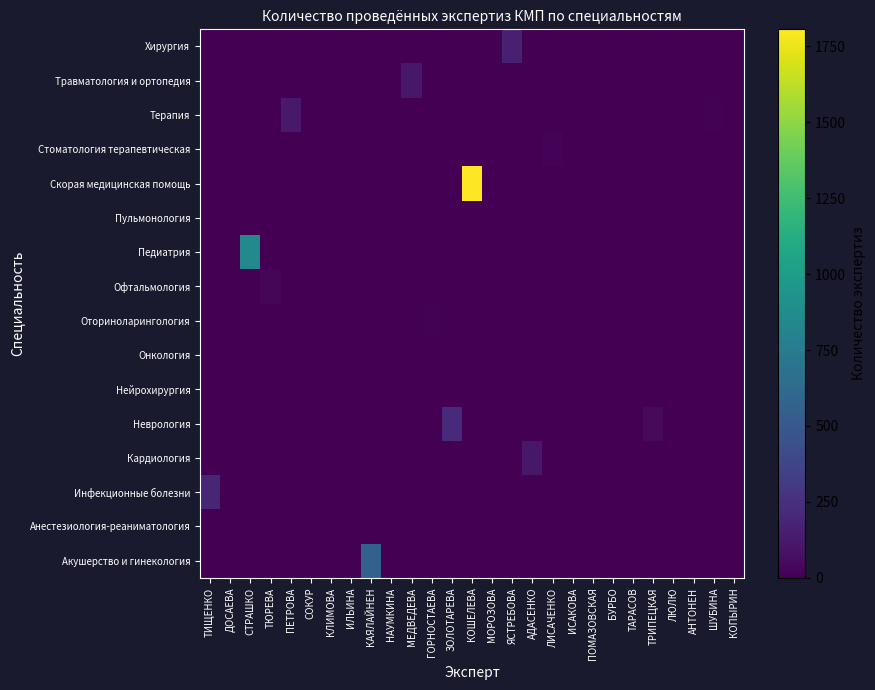

Reading left to right, extract all data points from this chart.

Акушерство и гинекология: ТИЩЕНКО=0	ДОСАЕВА=0	СТРАШКО=0	ТЮРЕВА=0	ПЕТРОВА=0	СОКУР=0	КЛИМОВА=0	ИЛЬИНА=0	КАЯЛАЙНЕН=562	НАУМКИНА=0	МЕДВЕДЕВА=0	ГОРНОСТАЕВА=0	ЗОЛОТАРЕВА=0	КОШЕЛЕВА=0	МОРОЗОВА=0	ЯСТРЕБОВА=0	АДАСЕНКО=0	ЛИСАЧЕНКО=0	ИСАКОВА=0	ПОМАЗОВСКАЯ=0	БУРБО=0	ТАРАСОВ=0	ТРИПЕЦКАЯ=0	ЛЮЛЮ=0	АНТОНЕН=0	ШУБИНА=0	КОПЫРИН=0
Анестезиология-реаниматология: ТИЩЕНКО=0	ДОСАЕВА=0	СТРАШКО=0	ТЮРЕВА=0	ПЕТРОВА=0	СОКУР=0	КЛИМОВА=0	ИЛЬИНА=0	КАЯЛАЙНЕН=0	НАУМКИНА=0	МЕДВЕДЕВА=0	ГОРНОСТАЕВА=0	ЗОЛОТАРЕВА=0	КОШЕЛЕВА=0	МОРОЗОВА=0	ЯСТРЕБОВА=0	АДАСЕНКО=0	ЛИСАЧЕНКО=0	ИСАКОВА=0	ПОМАЗОВСКАЯ=0	БУРБО=0	ТАРАСОВ=0	ТРИПЕЦКАЯ=0	ЛЮЛЮ=0	АНТОНЕН=0	ШУБИНА=0	КОПЫРИН=0
Инфекционные болезни: ТИЩЕНКО=194	ДОСАЕВА=0	СТРАШКО=0	ТЮРЕВА=0	ПЕТРОВА=0	СОКУР=0	КЛИМОВА=0	ИЛЬИНА=0	КАЯЛАЙНЕН=0	НАУМКИНА=0	МЕДВЕДЕВА=0	ГОРНОСТАЕВА=0	ЗОЛОТАРЕВА=0	КОШЕЛЕВА=0	МОРОЗОВА=0	ЯСТРЕБОВА=0	АДАСЕНКО=0	ЛИСАЧЕНКО=0	ИСАКОВА=0	ПОМАЗОВСКАЯ=0	БУРБО=0	ТАРАСОВ=0	ТРИПЕЦКАЯ=0	ЛЮЛЮ=0	АНТОНЕН=0	ШУБИНА=0	КОПЫРИН=0
Кардиология: ТИЩЕНКО=0	ДОСАЕВА=0	СТРАШКО=0	ТЮРЕВА=0	ПЕТРОВА=0	СОКУР=0	КЛИМОВА=0	ИЛЬИНА=0	КАЯЛАЙНЕН=0	НАУМКИНА=0	МЕДВЕДЕВА=0	ГОРНОСТАЕВА=0	ЗОЛОТАРЕВА=0	КОШЕЛЕВА=0	МОРОЗОВА=0	ЯСТРЕБОВА=0	АДАСЕНКО=113	ЛИСАЧЕНКО=0	ИСАКОВА=0	ПОМАЗОВСКАЯ=0	БУРБО=0	ТАРАСОВ=0	ТРИПЕЦКАЯ=0	ЛЮЛЮ=0	АНТОНЕН=0	ШУБИНА=0	КОПЫРИН=0
Неврология: ТИЩЕНКО=0	ДОСАЕВА=0	СТРАШКО=0	ТЮРЕВА=0	ПЕТРОВА=0	СОКУР=0	КЛИМОВА=0	ИЛЬИНА=0	КАЯЛАЙНЕН=0	НАУМКИНА=0	МЕДВЕДЕВА=0	ГОРНОСТАЕВА=0	ЗОЛОТАРЕВА=214	КОШЕЛЕВА=0	МОРОЗОВА=0	ЯСТРЕБОВА=0	АДАСЕНКО=0	ЛИСАЧЕНКО=0	ИСАКОВА=0	ПОМАЗОВСКАЯ=0	БУРБО=0	ТАРАСОВ=0	ТРИПЕЦКАЯ=45	ЛЮЛЮ=0	АНТОНЕН=0	ШУБИНА=0	КОПЫРИН=0
Нейрохирургия: ТИЩЕНКО=0	ДОСАЕВА=0	СТРАШКО=0	ТЮРЕВА=0	ПЕТРОВА=0	СОКУР=0	КЛИМОВА=0	ИЛЬИНА=0	КАЯЛАЙНЕН=0	НАУМКИНА=0	МЕДВЕДЕВА=0	ГОРНОСТАЕВА=0	ЗОЛОТАРЕВА=0	КОШЕЛЕВА=0	МОРОЗОВА=0	ЯСТРЕБОВА=0	АДАСЕНКО=0	ЛИСАЧЕНКО=0	ИСАКОВА=0	ПОМАЗОВСКАЯ=0	БУРБО=0	ТАРАСОВ=0	ТРИПЕЦКАЯ=0	ЛЮЛЮ=0	АНТОНЕН=0	ШУБИНА=0	КОПЫРИН=0
Онкология: ТИЩЕНКО=0	ДОСАЕВА=0	СТРАШКО=0	ТЮРЕВА=0	ПЕТРОВА=0	СОКУР=0	КЛИМОВА=0	ИЛЬИНА=0	КАЯЛАЙНЕН=0	НАУМКИНА=0	МЕДВЕДЕВА=0	ГОРНОСТАЕВА=0	ЗОЛОТАРЕВА=0	КОШЕЛЕВА=0	МОРОЗОВА=0	ЯСТРЕБОВА=0	АДАСЕНКО=0	ЛИСАЧЕНКО=0	ИСАКОВА=0	ПОМАЗОВСКАЯ=0	БУРБО=0	ТАРАСОВ=0	ТРИПЕЦКАЯ=0	ЛЮЛЮ=0	АНТОНЕН=0	ШУБИНА=0	КОПЫРИН=0
Оториноларингология: ТИЩЕНКО=0	ДОСАЕВА=0	СТРАШКО=0	ТЮРЕВА=0	ПЕТРОВА=0	СОКУР=0	КЛИМОВА=0	ИЛЬИНА=0	КАЯЛАЙНЕН=0	НАУМКИНА=0	МЕДВЕДЕВА=0	ГОРНОСТАЕВА=14	ЗОЛОТАРЕВА=0	КОШЕЛЕВА=0	МОРОЗОВА=0	ЯСТРЕБОВА=0	АДАСЕНКО=0	ЛИСАЧЕНКО=0	ИСАКОВА=0	ПОМАЗОВСКАЯ=0	БУРБО=0	ТАРАСОВ=0	ТРИПЕЦКАЯ=0	ЛЮЛЮ=0	АНТОНЕН=0	ШУБИНА=0	КОПЫРИН=0
Офтальмология: ТИЩЕНКО=0	ДОСАЕВА=0	СТРАШКО=0	ТЮРЕВА=35	ПЕТРОВА=0	СОКУР=0	КЛИМОВА=0	ИЛЬИНА=0	КАЯЛАЙНЕН=0	НАУМКИНА=0	МЕДВЕДЕВА=0	ГОРНОСТАЕВА=0	ЗОЛОТАРЕВА=0	КОШЕЛЕВА=0	МОРОЗОВА=0	ЯСТРЕБОВА=0	АДАСЕНКО=0	ЛИСАЧЕНКО=0	ИСАКОВА=0	ПОМАЗОВСКАЯ=0	БУРБО=0	ТАРАСОВ=0	ТРИПЕЦКАЯ=0	ЛЮЛЮ=0	АНТОНЕН=0	ШУБИНА=0	КОПЫРИН=0
Педиатрия: ТИЩЕНКО=0	ДОСАЕВА=0	СТРАШКО=850	ТЮРЕВА=0	ПЕТРОВА=0	СОКУР=0	КЛИМОВА=0	ИЛЬИНА=0	КАЯЛАЙНЕН=0	НАУМКИНА=0	МЕДВЕДЕВА=0	ГОРНОСТАЕВА=0	ЗОЛОТАРЕВА=0	КОШЕЛЕВА=0	МОРОЗОВА=0	ЯСТРЕБОВА=0	АДАСЕНКО=0	ЛИСАЧЕНКО=0	ИСАКОВА=0	ПОМАЗОВСКАЯ=0	БУРБО=0	ТАРАСОВ=0	ТРИПЕЦКАЯ=0	ЛЮЛЮ=0	АНТОНЕН=0	ШУБИНА=0	КОПЫРИН=0
Пульмонология: ТИЩЕНКО=0	ДОСАЕВА=0	СТРАШКО=0	ТЮРЕВА=0	ПЕТРОВА=0	СОКУР=0	КЛИМОВА=0	ИЛЬИНА=0	КАЯЛАЙНЕН=0	НАУМКИНА=0	МЕДВЕДЕВА=0	ГОРНОСТАЕВА=0	ЗОЛОТАРЕВА=0	КОШЕЛЕВА=0	МОРОЗОВА=0	ЯСТРЕБОВА=0	АДАСЕНКО=0	ЛИСАЧЕНКО=0	ИСАКОВА=0	ПОМАЗОВСКАЯ=0	БУРБО=0	ТАРАСОВ=0	ТРИПЕЦКАЯ=0	ЛЮЛЮ=0	АНТОНЕН=0	ШУБИНА=0	КОПЫРИН=0
Скорая медицинская помощь: ТИЩЕНКО=0	ДОСАЕВА=0	СТРАШКО=0	ТЮРЕВА=0	ПЕТРОВА=0	СОКУР=0	КЛИМОВА=0	ИЛЬИНА=0	КАЯЛАЙНЕН=0	НАУМКИНА=0	МЕДВЕДЕВА=0	ГОРНОСТАЕВА=0	ЗОЛОТАРЕВА=0	КОШЕЛЕВА=1806	МОРОЗОВА=0	ЯСТРЕБОВА=0	АДАСЕНКО=0	ЛИСАЧЕНКО=0	ИСАКОВА=0	ПОМАЗОВСКАЯ=0	БУРБО=0	ТАРАСОВ=0	ТРИПЕЦКАЯ=0	ЛЮЛЮ=0	АНТОНЕН=0	ШУБИНА=0	КОПЫРИН=0
Стоматология терапевтическая: ТИЩЕНКО=0	ДОСАЕВА=0	СТРАШКО=0	ТЮРЕВА=0	ПЕТРОВА=0	СОКУР=0	КЛИМОВА=0	ИЛЬИНА=0	КАЯЛАЙНЕН=0	НАУМКИНА=0	МЕДВЕДЕВА=0	ГОРНОСТАЕВА=0	ЗОЛОТАРЕВА=0	КОШЕЛЕВА=0	МОРОЗОВА=0	ЯСТРЕБОВА=0	АДАСЕНКО=0	ЛИСАЧЕНКО=20	ИСАКОВА=0	ПОМАЗОВСКАЯ=0	БУРБО=0	ТАРАСОВ=0	ТРИПЕЦКАЯ=0	ЛЮЛЮ=0	АНТОНЕН=0	ШУБИНА=0	КОПЫРИН=0
Терапия: ТИЩЕНКО=0	ДОСАЕВА=0	СТРАШКО=0	ТЮРЕВА=0	ПЕТРОВА=122	СОКУР=0	КЛИМОВА=0	ИЛЬИНА=0	КАЯЛАЙНЕН=0	НАУМКИНА=0	МЕДВЕДЕВА=0	ГОРНОСТАЕВА=0	ЗОЛОТАРЕВА=0	КОШЕЛЕВА=0	МОРОЗОВА=0	ЯСТРЕБОВА=0	АДАСЕНКО=0	ЛИСАЧЕНКО=0	ИСАКОВА=0	ПОМАЗОВСКАЯ=0	БУРБО=0	ТАРАСОВ=0	ТРИПЕЦКАЯ=0	ЛЮЛЮ=0	АНТОНЕН=0	ШУБИНА=12	КОПЫРИН=0
Травматология и ортопедия: ТИЩЕНКО=0	ДОСАЕВА=0	СТРАШКО=0	ТЮРЕВА=0	ПЕТРОВА=0	СОКУР=0	КЛИМОВА=0	ИЛЬИНА=0	КАЯЛАЙНЕН=0	НАУМКИНА=0	МЕДВЕДЕВА=115	ГОРНОСТАЕВА=0	ЗОЛОТАРЕВА=0	КОШЕЛЕВА=0	МОРОЗОВА=0	ЯСТРЕБОВА=0	АДАСЕНКО=0	ЛИСАЧЕНКО=0	ИСАКОВА=0	ПОМАЗОВСКАЯ=0	БУРБО=0	ТАРАСОВ=0	ТРИПЕЦКАЯ=0	ЛЮЛЮ=0	АНТОНЕН=0	ШУБИНА=0	КОПЫРИН=0
Хирургия: ТИЩЕНКО=0	ДОСАЕВА=0	СТРАШКО=0	ТЮРЕВА=0	ПЕТРОВА=0	СОКУР=0	КЛИМОВА=0	ИЛЬИНА=0	КАЯЛАЙНЕН=0	НАУМКИНА=0	МЕДВЕДЕВА=0	ГОРНОСТАЕВА=0	ЗОЛОТАРЕВА=0	КОШЕЛЕВА=0	МОРОЗОВА=0	ЯСТРЕБОВА=156	АДАСЕНКО=0	ЛИСАЧЕНКО=0	ИСАКОВА=0	ПОМАЗОВСКАЯ=0	БУРБО=0	ТАРАСОВ=0	ТРИПЕЦКАЯ=0	ЛЮЛЮ=0	АНТОНЕН=0	ШУБИНА=0	КОПЫРИН=0